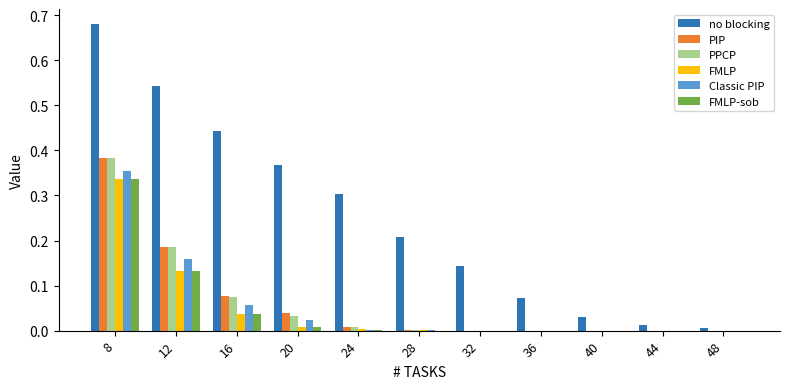

Which category has the highest value in the PPCP series?

8